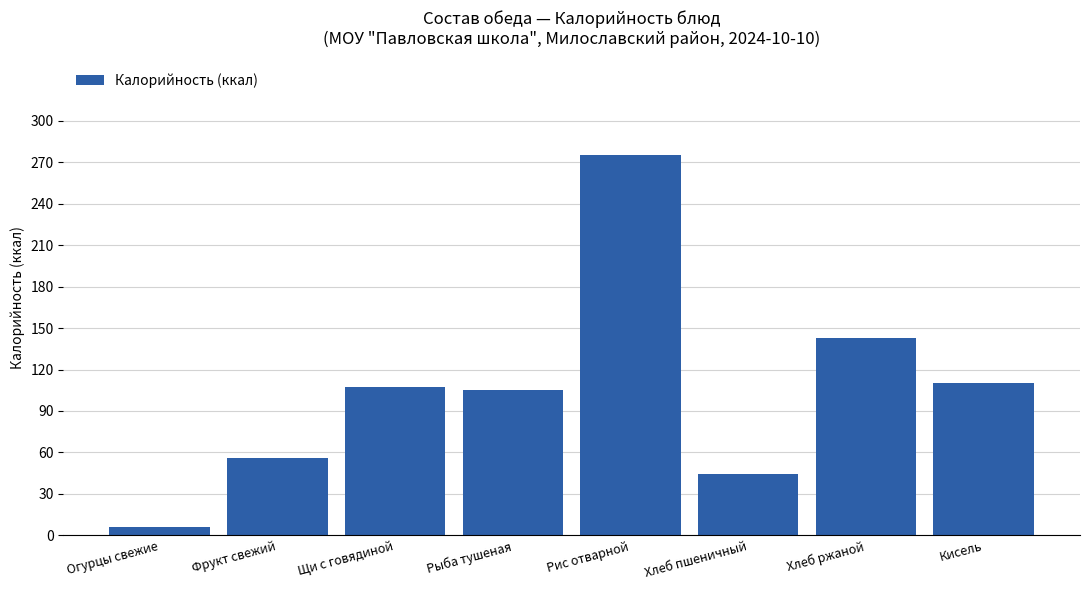

What is the difference between the values at Фрукт свежий and Кисель?

54.0